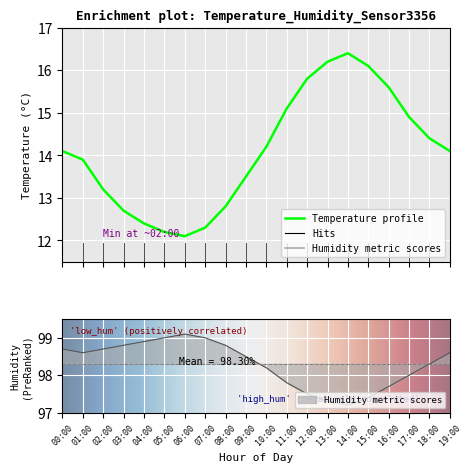

True or false: temperature has more than 1 interior local peaks.

False